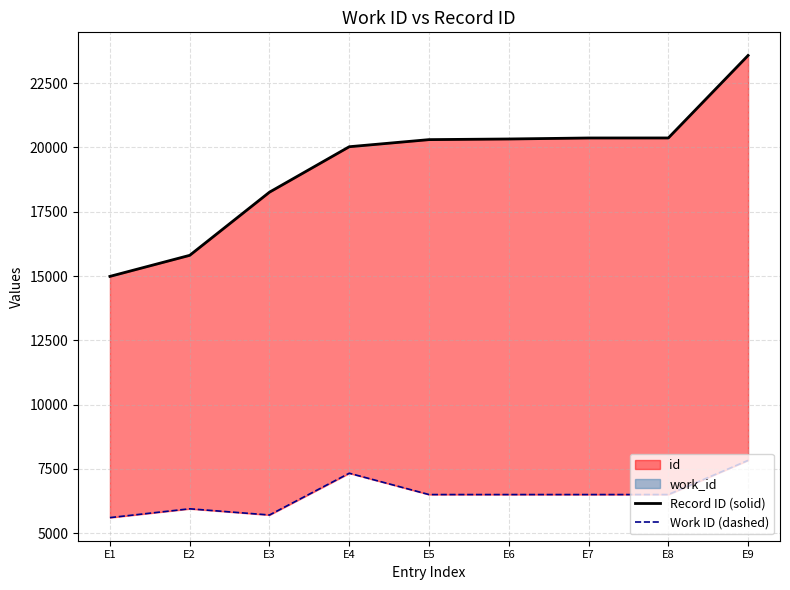

True or false: Record ID (solid) and Work ID (dashed) cross at least once.

False